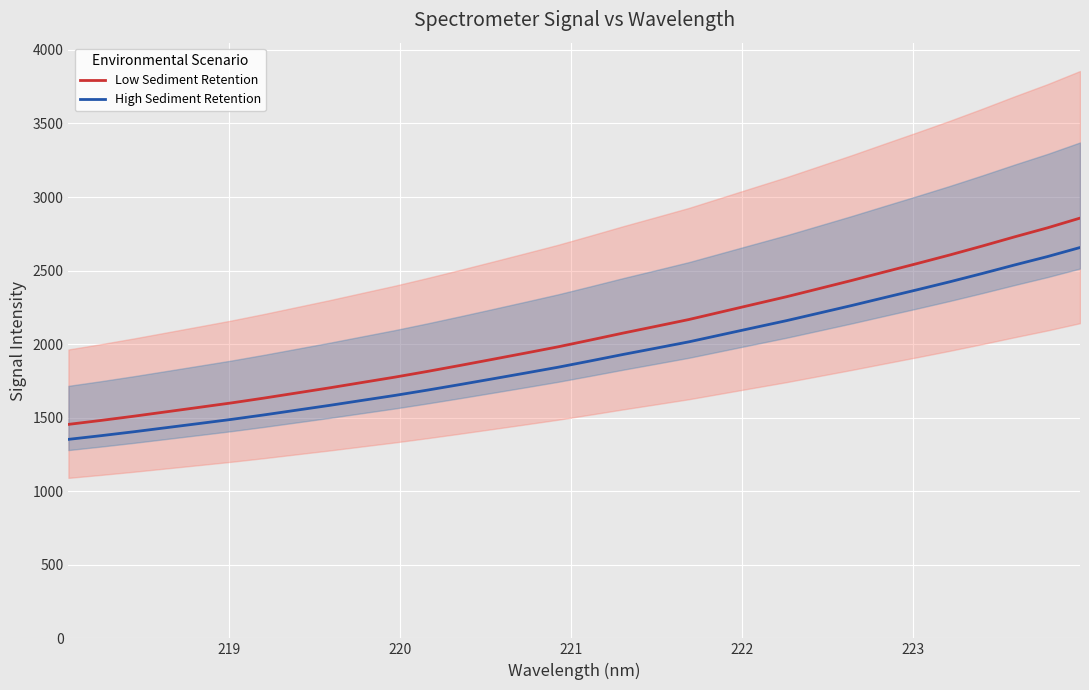

How many values in the High Sediment Retention series are below 1886?

16